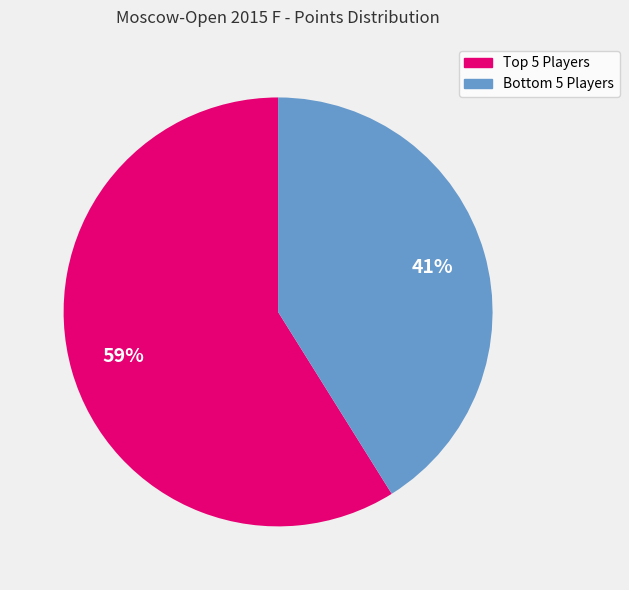

Is there a majority slice in this chart?

Yes